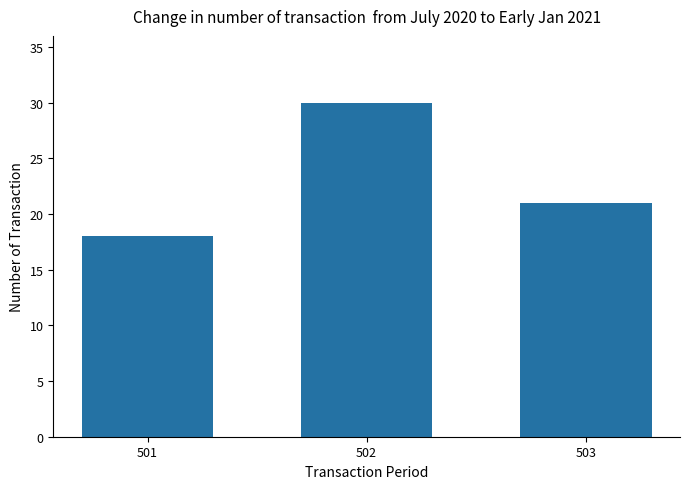

Which label corresponds to the smallest value in the chart?

501